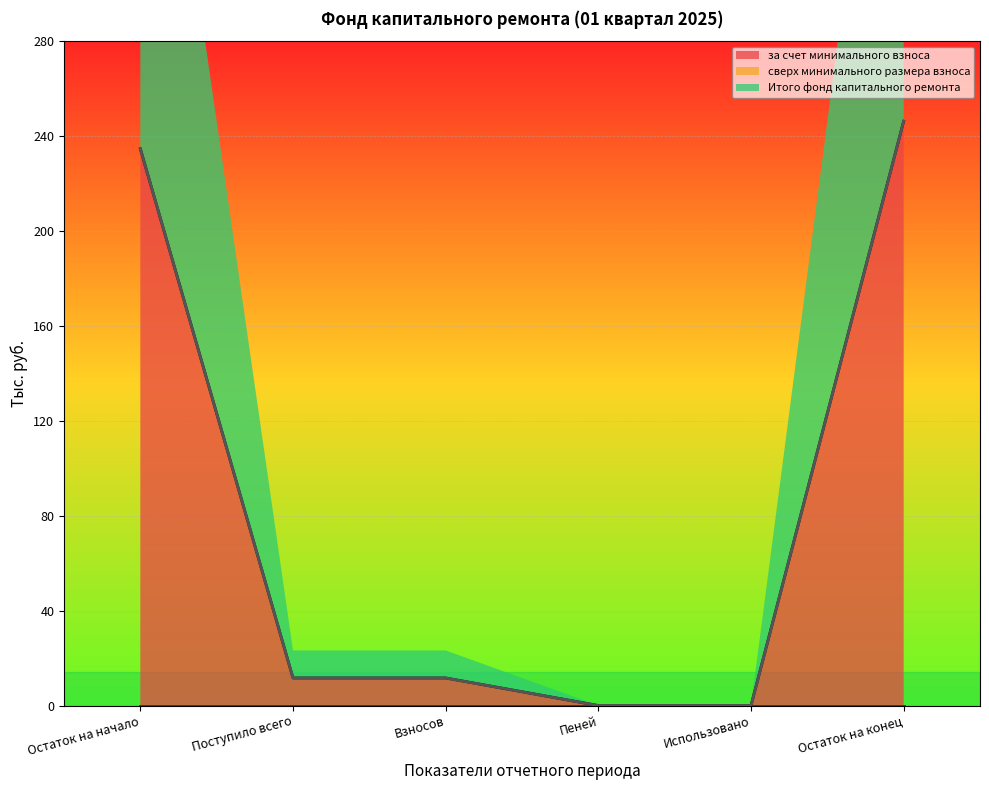

Is it true that за счет минимального взноса equals 0.0 at Использовано?

True